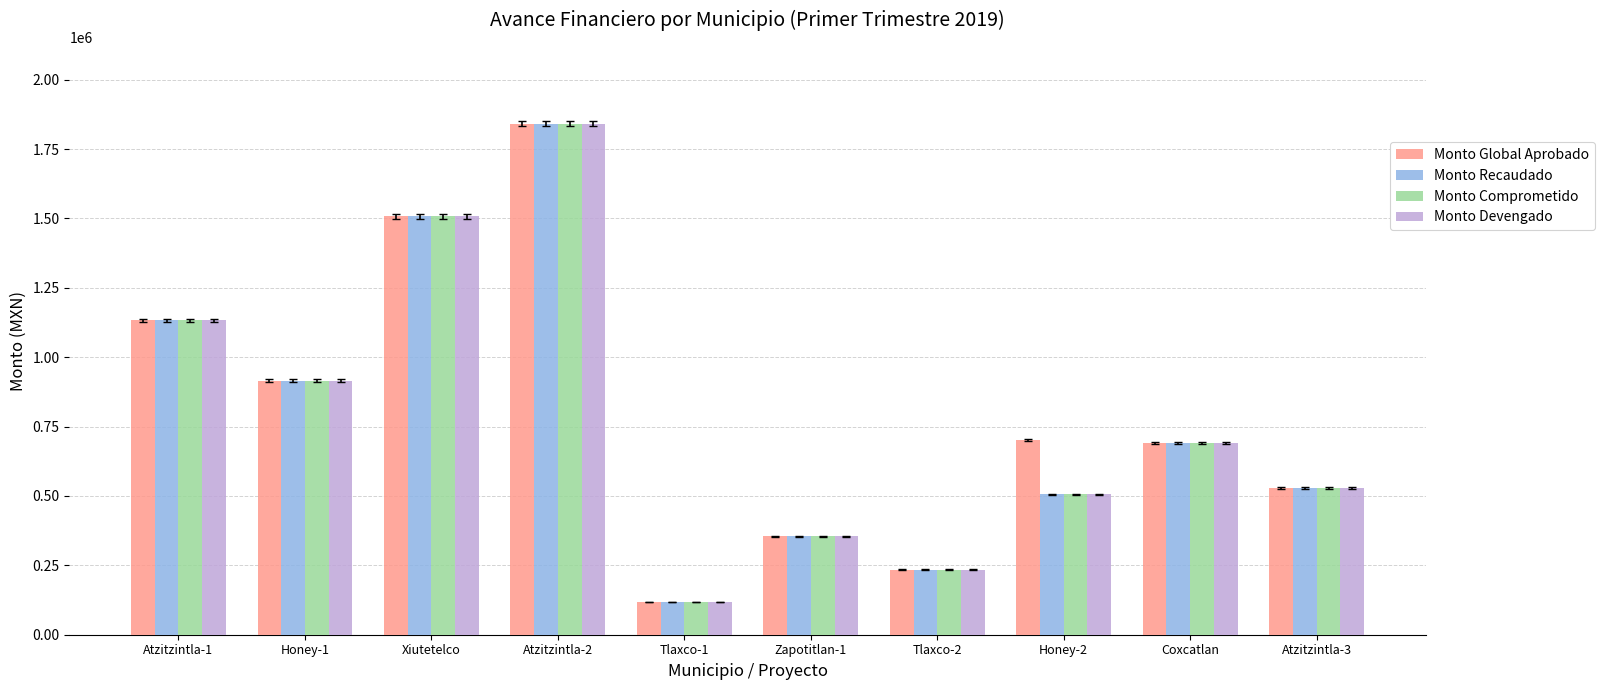

Between Zapotitlan-1 and Honey-2, which series saw the biggest shift?

Monto Global Aprobado